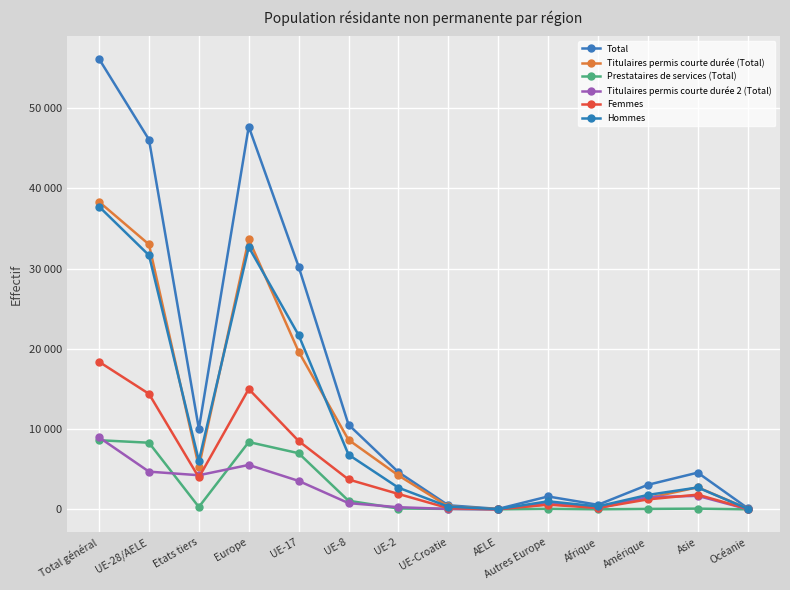

What is the sum of the Total values at Afrique and UE-Croatie?

1110